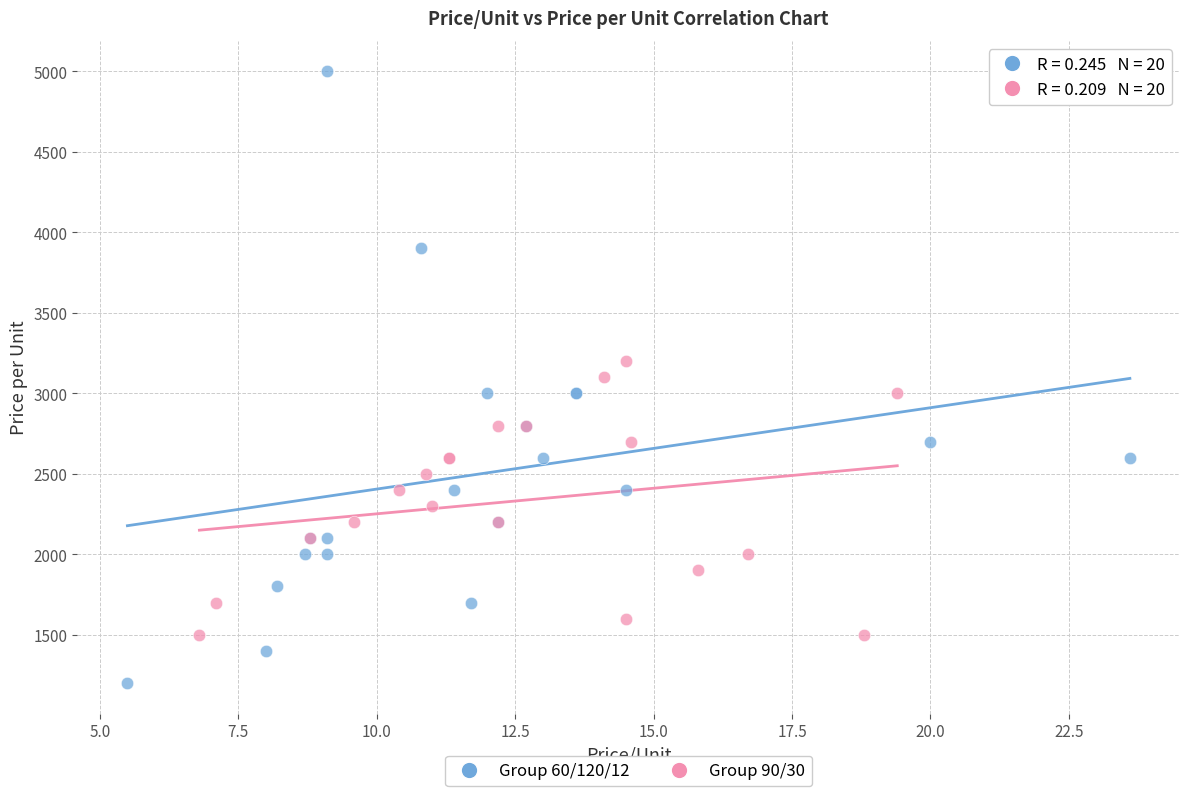

Which series reaches the minimum Y coordinate?

Group 60/120/12